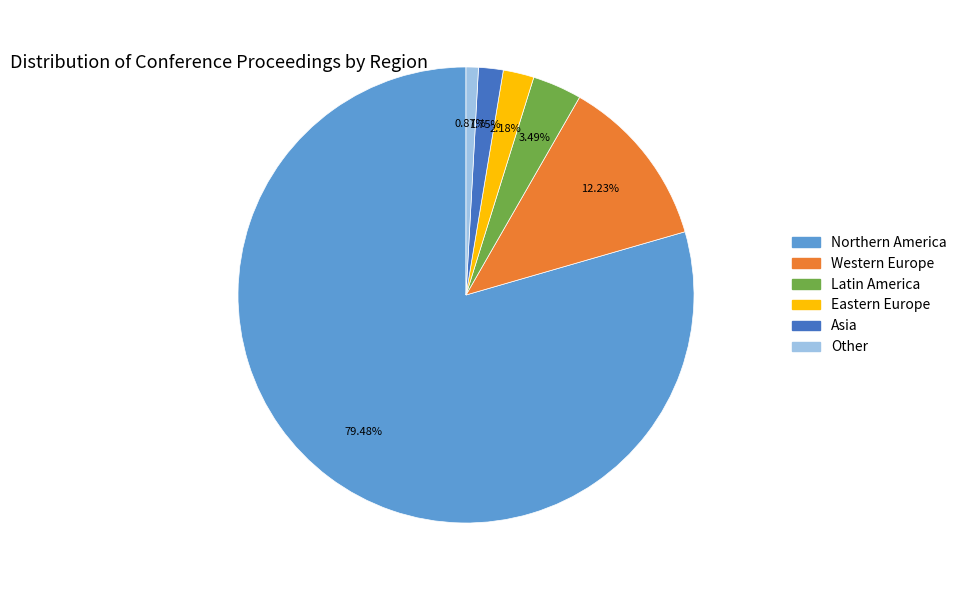

Which category has the biggest portion of the pie?

Northern America